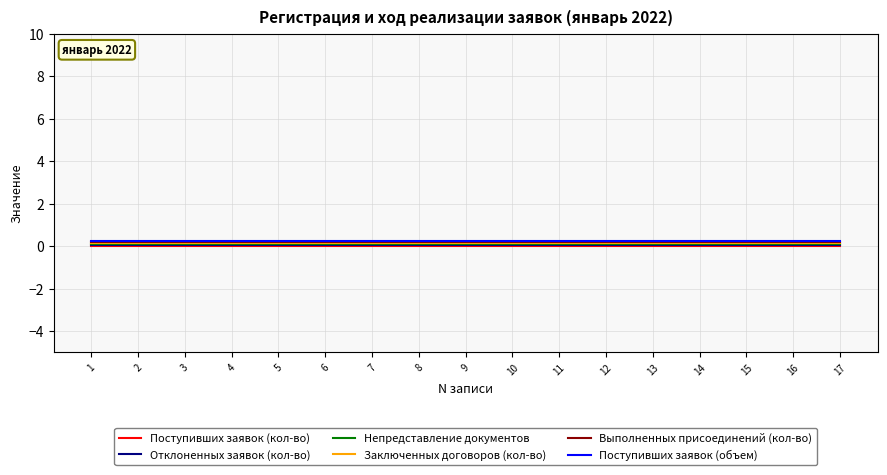

True or false: Отклоненных заявок (кол-во) and Выполненных присоединений (кол-во) cross at least once.

False